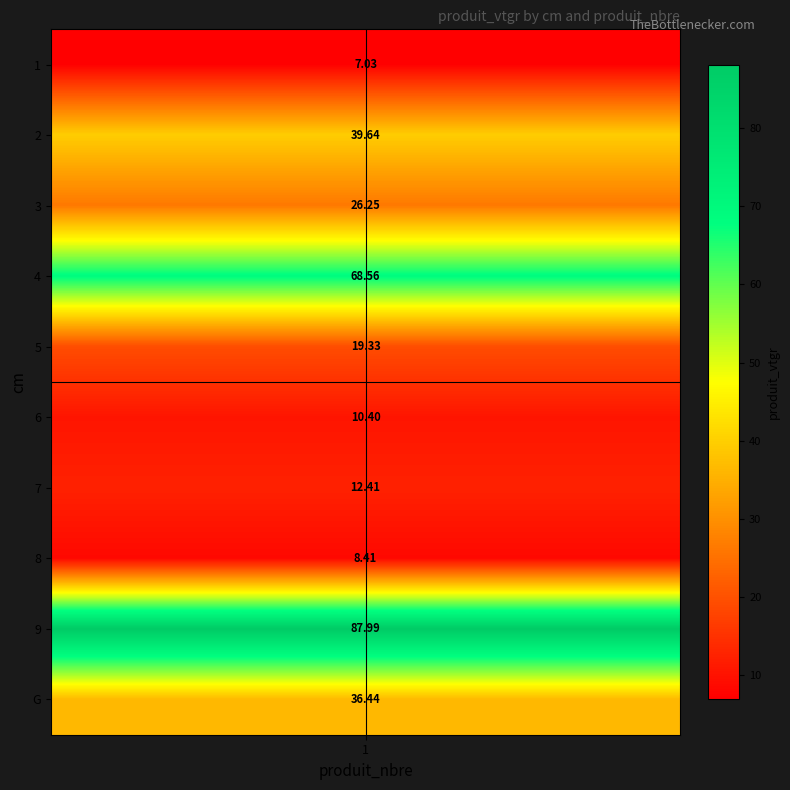

Which category has the lowest value across all series?

1